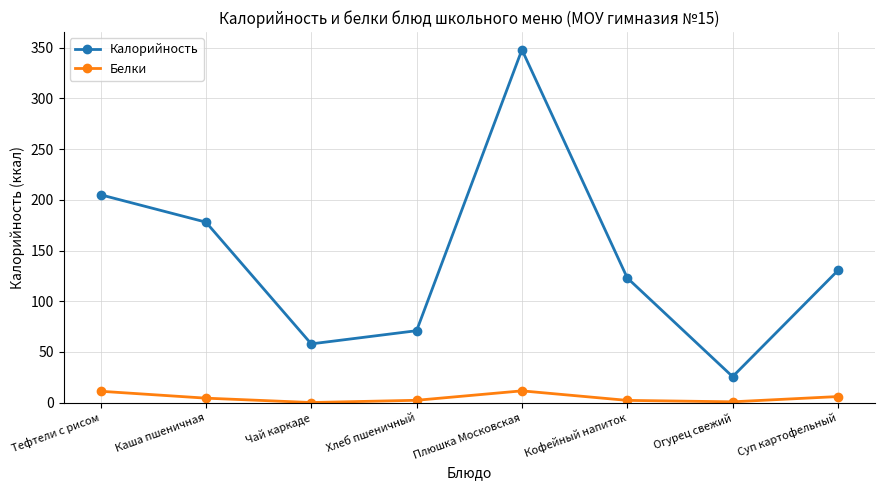

What value does the Калорийность series have at Кофейный напиток?

123.0